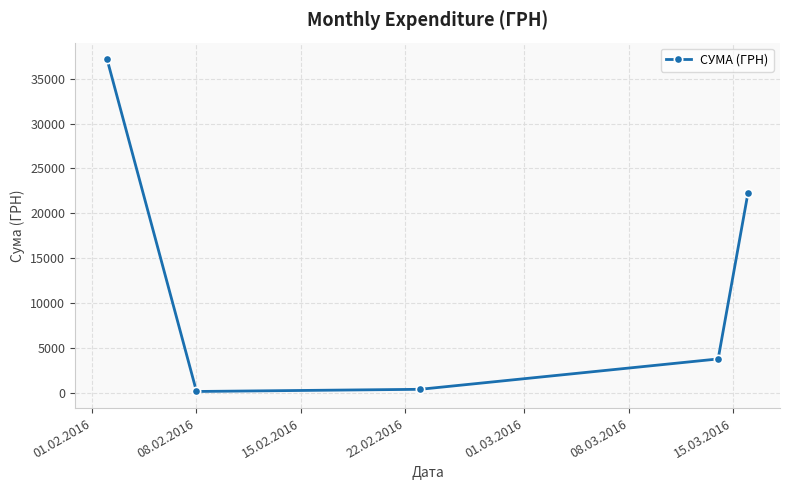

What is the value of the 5th point from the left?

22263.1